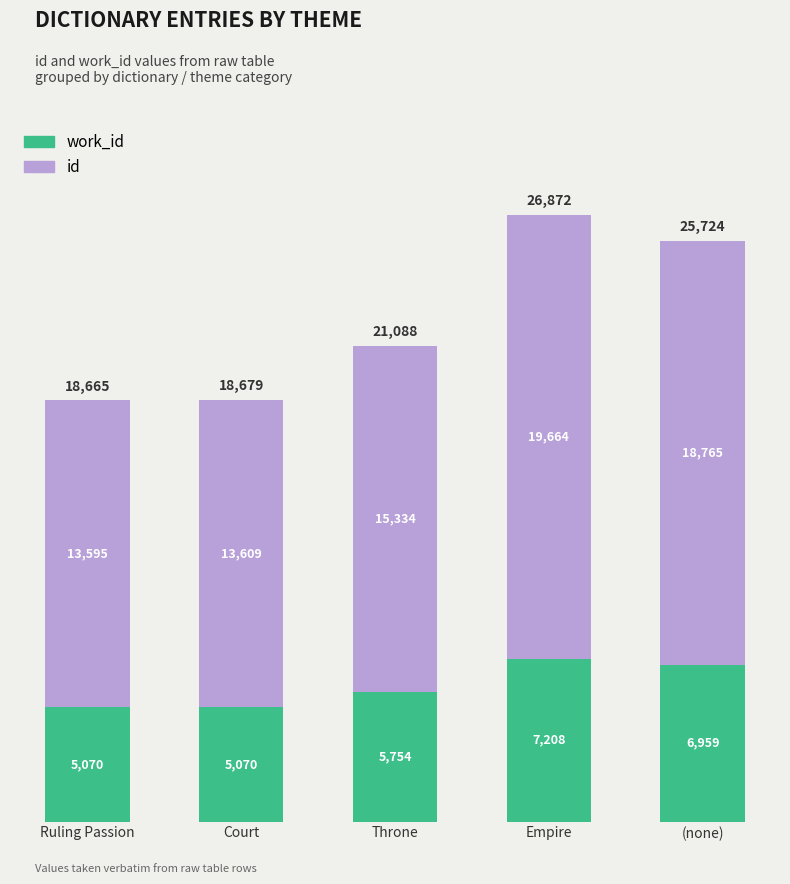

How many data points does each series have?

5